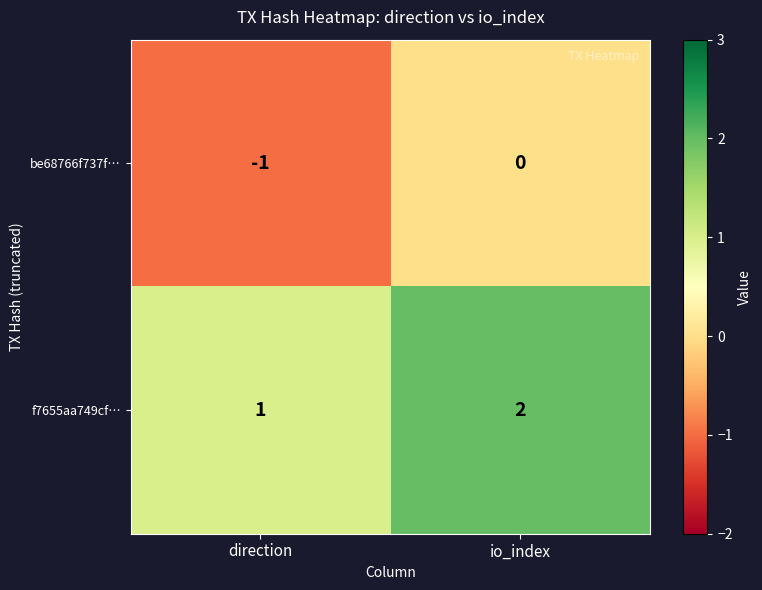

The be68766f737f… series shows 0 at io_index. True or false?

True